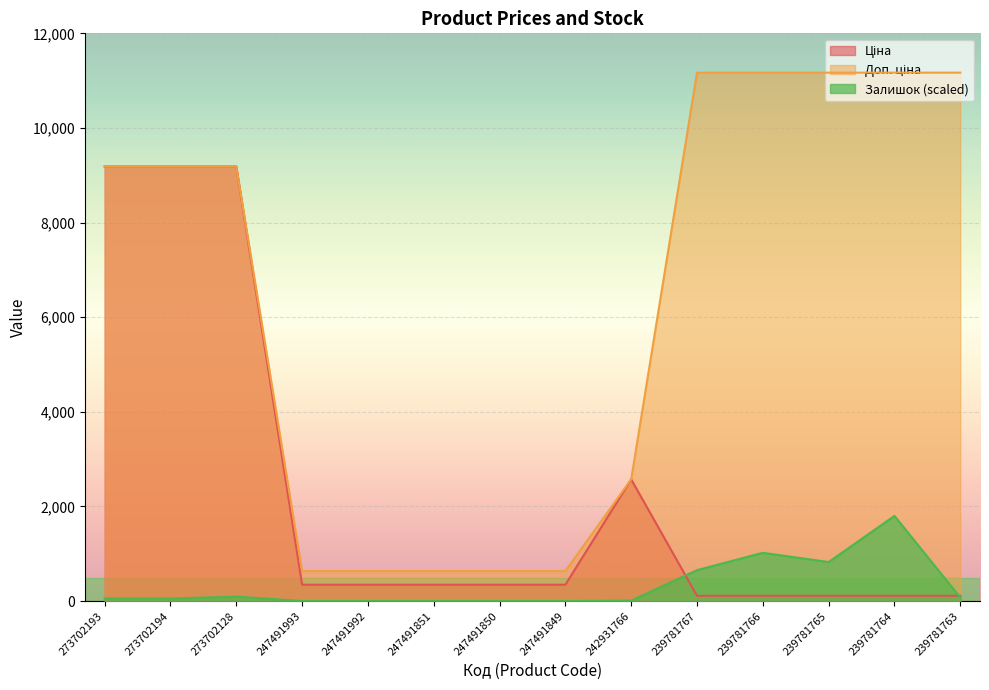

What are all the series names shown in the legend?

Ціна, Доп. ціна, Залишок